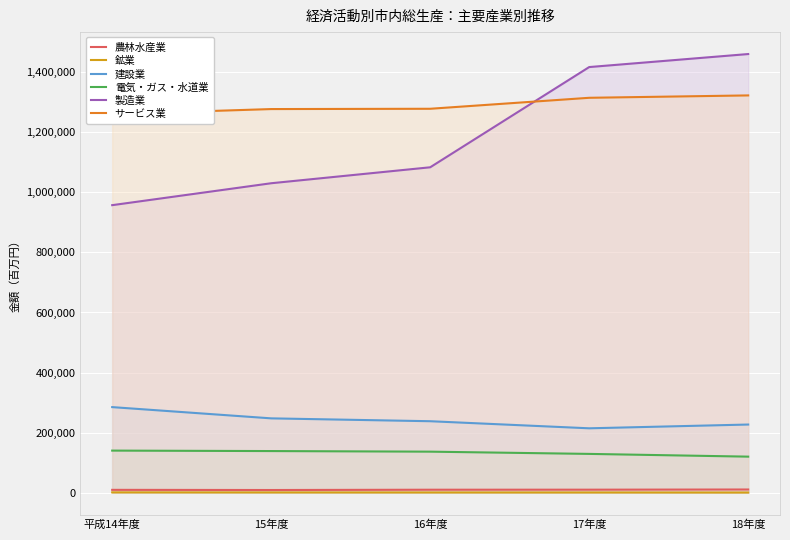

True or false: 製造業 has a value of 1417255 at 17年度.

True